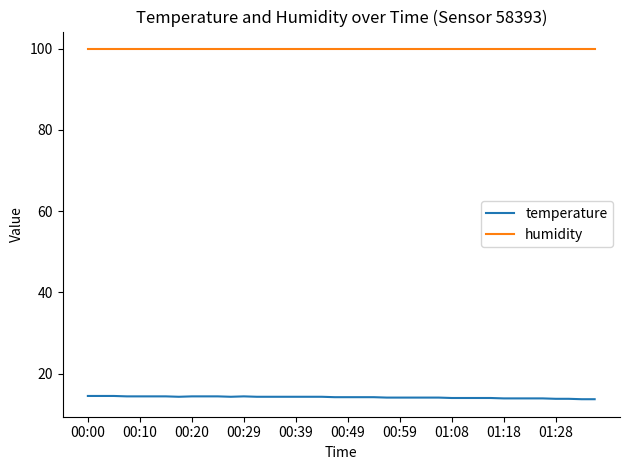

Which series has the largest total across all categories?

humidity